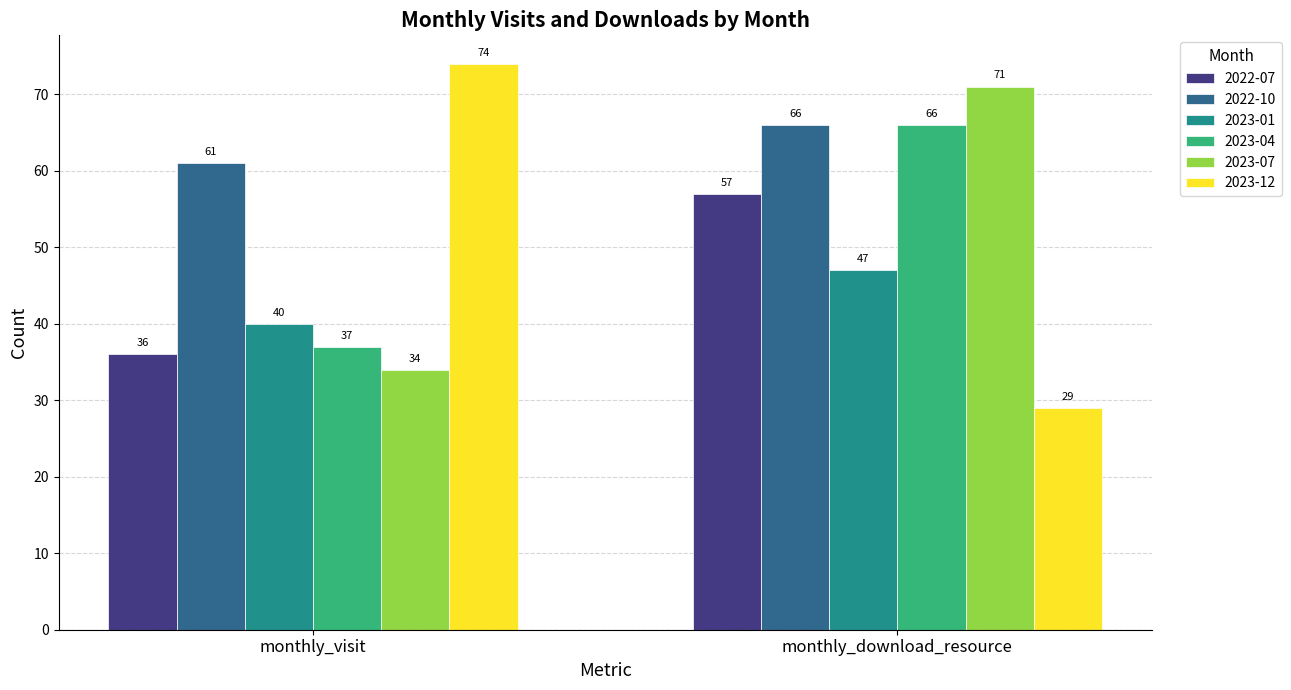

How many values in the 2023-04 series are below 66?

1